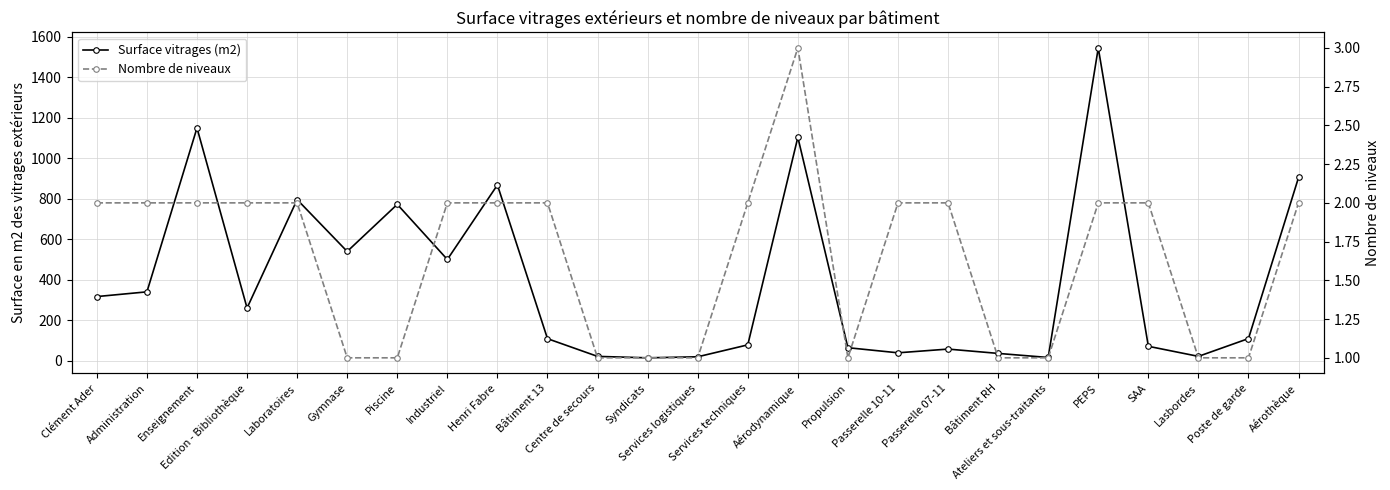

Reading left to right, transcribe all the data shown in this chart.

Surface vitrages (m2): Clément Ader=316.6	Administration=340.0	Enseignement=1150.2	Edition - Bibliothèque=260.1	Laboratoires=796.0	Gymnase=539.6	Piscine=772.5	Industriel=500.0	Henri Fabre=868.4	Bâtiment 13=108.5	Centre de secours=20.9	Syndicats=13.8	Services logistiques=18.9	Services techniques=77.8	Aérodynamique=1103.9	Propulsion=63.9	Passerelle 10-11=38.6	Passerelle 07-11=57.0	Bâtiment RH=35.7	Ateliers et sous-traitants=15.5	PEPS=1545.9	SAA=70.8	Lasbordes=21.0	Poste de garde=109.0	Aérothèque=905.7
Nombre de niveaux: Clément Ader=2.0	Administration=2.0	Enseignement=2.0	Edition - Bibliothèque=2.0	Laboratoires=2.0	Gymnase=1.0	Piscine=1.0	Industriel=2.0	Henri Fabre=2.0	Bâtiment 13=2.0	Centre de secours=1.0	Syndicats=1.0	Services logistiques=1.0	Services techniques=2.0	Aérodynamique=3.0	Propulsion=1.0	Passerelle 10-11=2.0	Passerelle 07-11=2.0	Bâtiment RH=1.0	Ateliers et sous-traitants=1.0	PEPS=2.0	SAA=2.0	Lasbordes=1.0	Poste de garde=1.0	Aérothèque=2.0